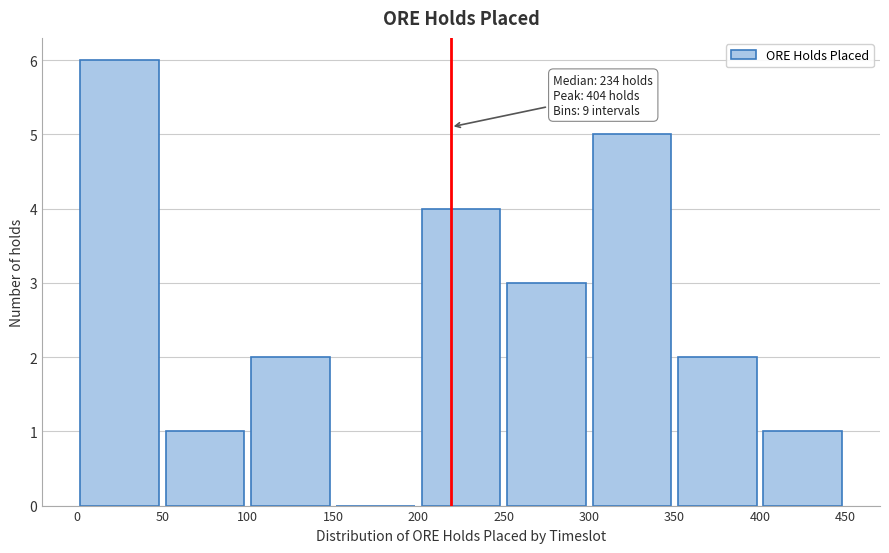

Which range on the x-axis has the tallest bar?

0 to 50